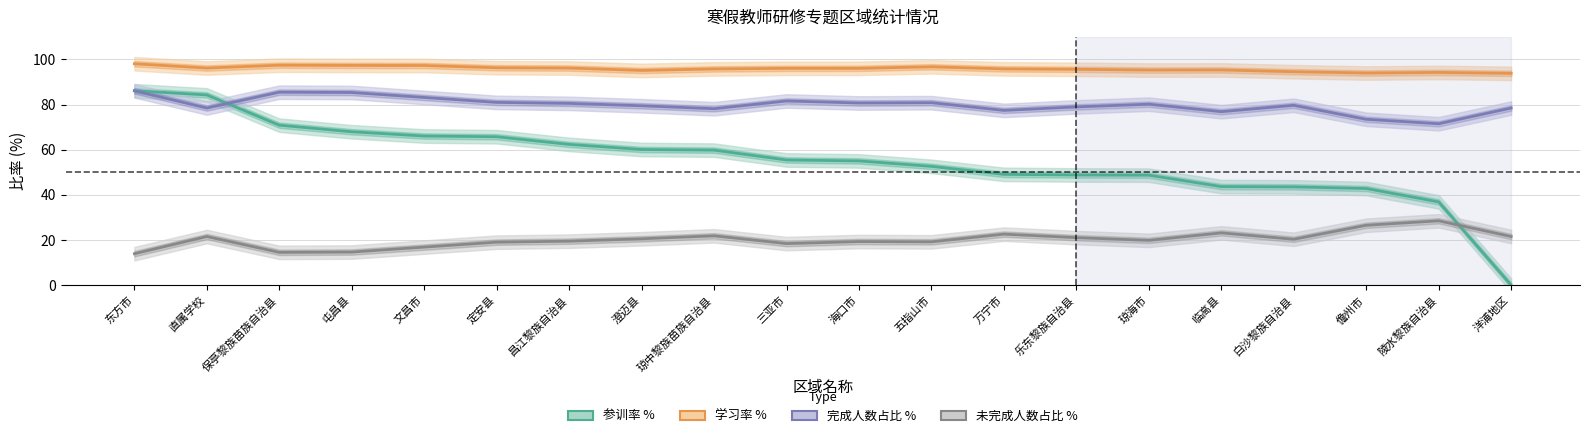

List the series in order of their peak value, lowest first.

未完成人数占比 %, 完成人数占比 %, 参训率 %, 学习率 %